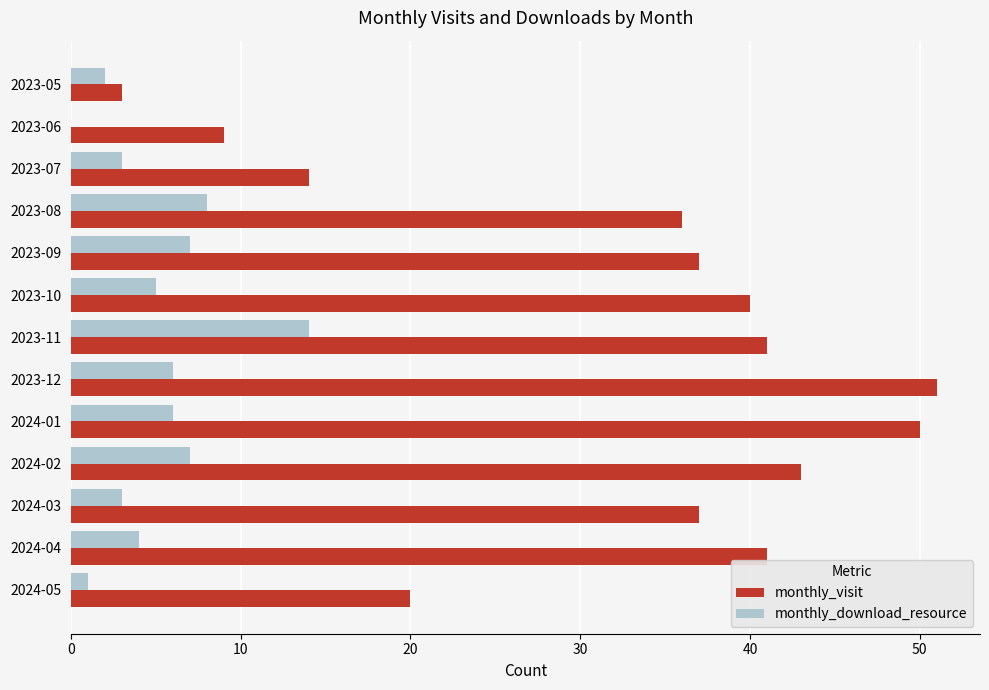

What is the sum of all monthly_visit values?

422